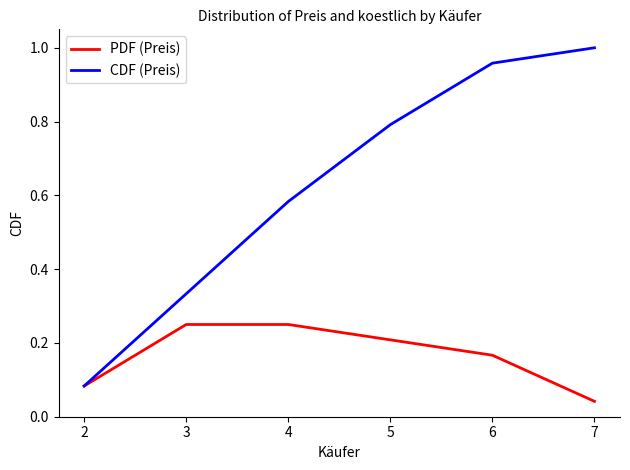

Is it true that PDF (Preis) equals 0.0 at 2?

False